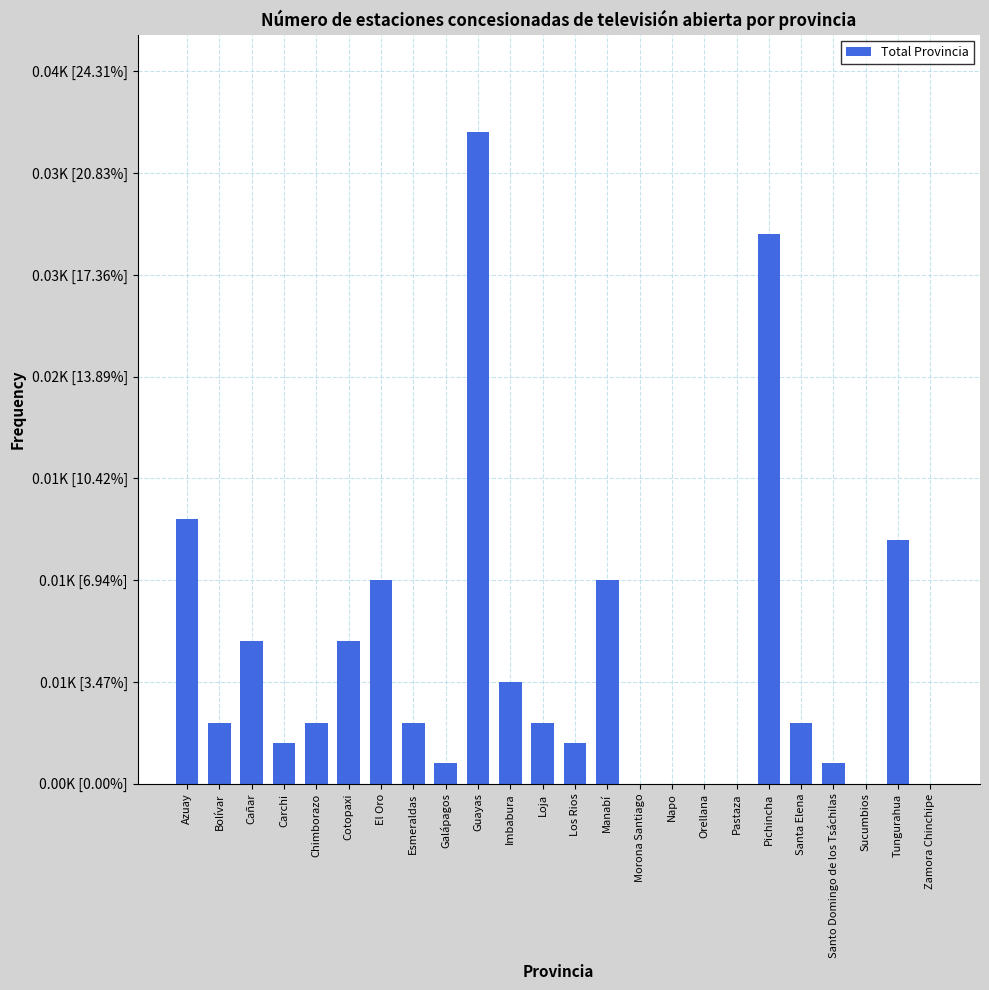

Rank the categories by value from lowest to highest.

Morona Santiago, Napo, Orellana, Pastaza, Sucumbios, Zamora Chinchipe, Galápagos, Santo Domingo de los Tsáchilas, Carchi, Los Rios, Bolívar, Chimborazo, Esmeraldas, Loja, Santa Elena, Imbabura, Cañar, Cotopaxi, El Oro, Manabí, Tungurahua, Azuay, Pichincha, Guayas